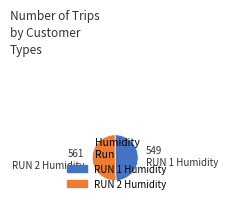

Rank the categories by value from lowest to highest.

RUN 1 Humidity, RUN 2 Humidity